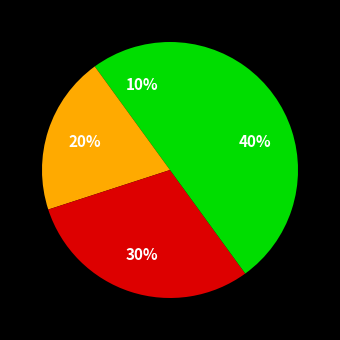

How many slices are in this pie chart?

4